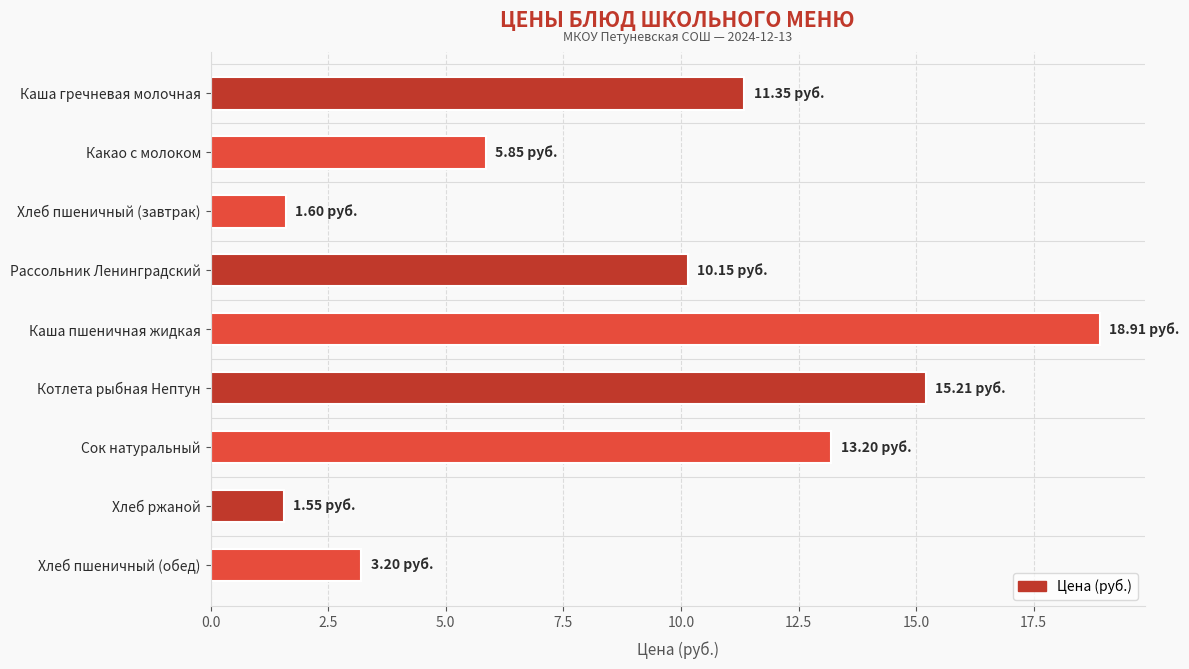

What is the average value?

9.0